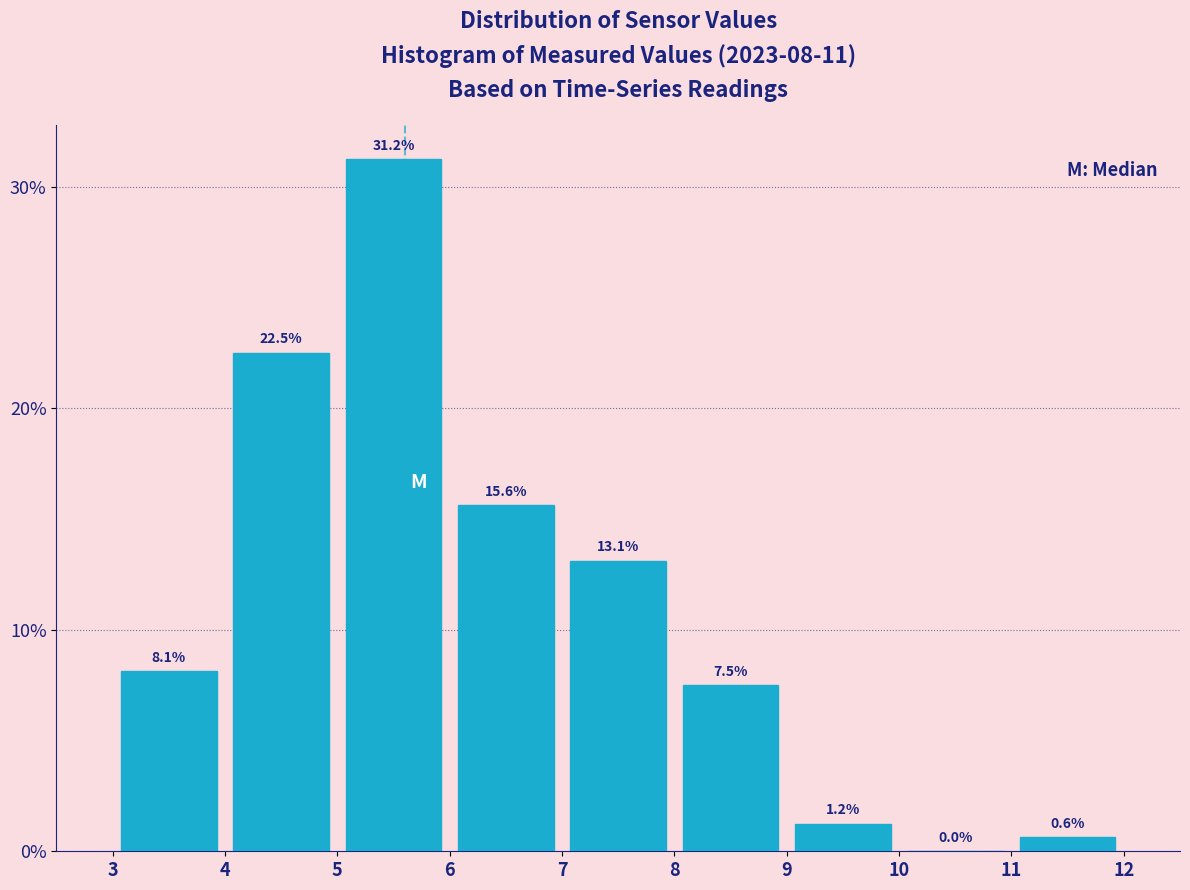

What is the height of the bar covering 4 to 5 on the x-axis?

22.5